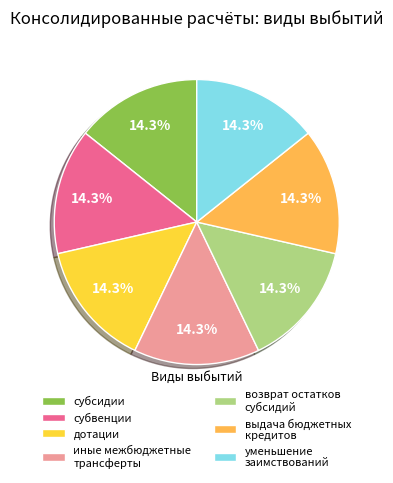

Approximately how many times larger is the value at уменьшение заимствований compared to субвенции?

1.0